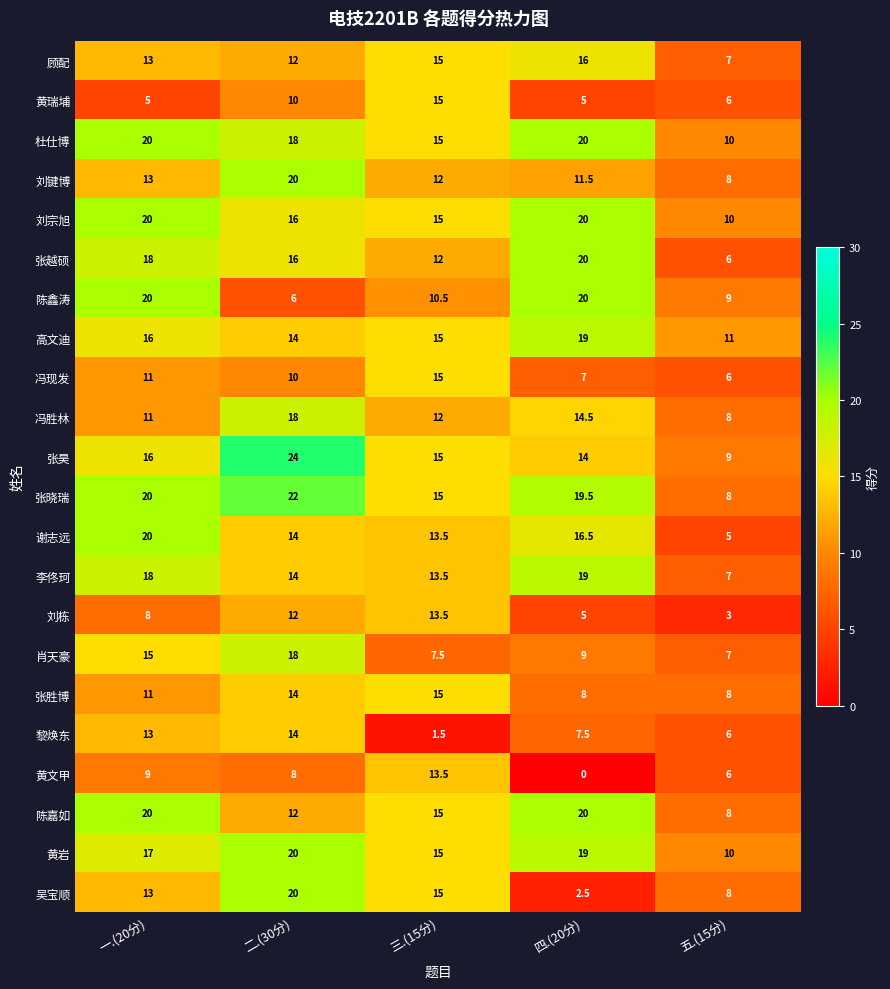

How many data points does each series have?

5